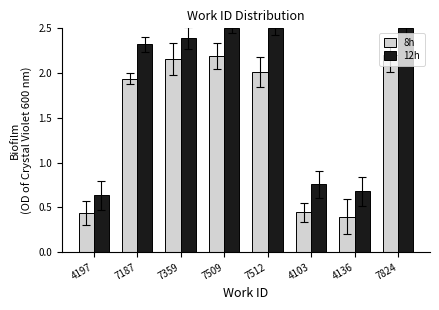

At 7187, list the series in order from largest to smallest.

12h, 8h